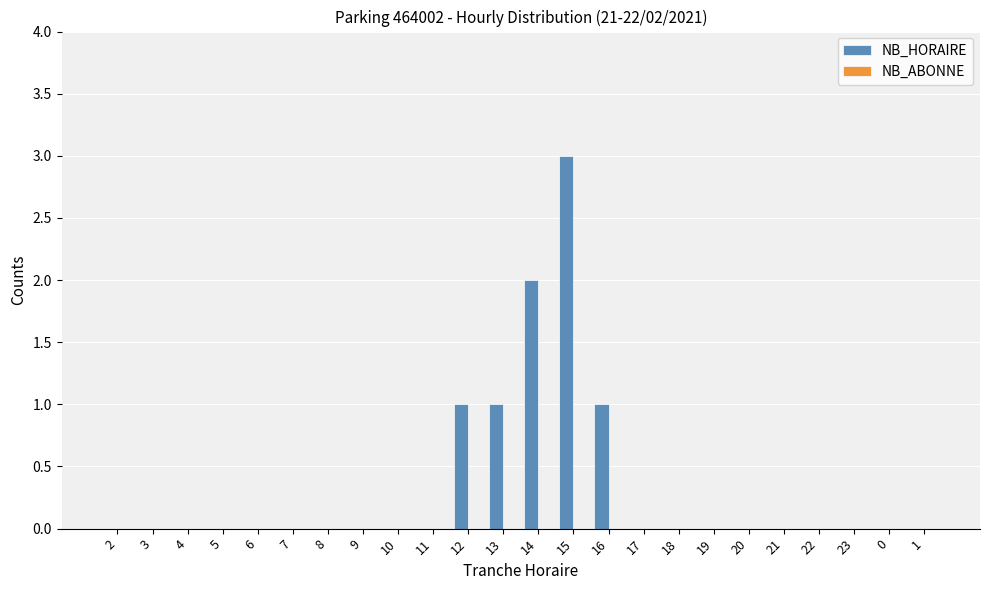

Between 14 and 7, which is larger?

14